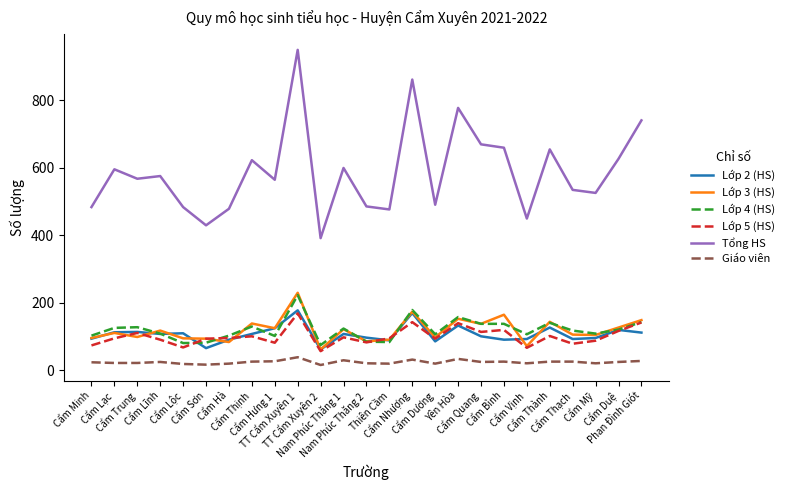

Which series has the largest range (max minus min)?

Tổng HS